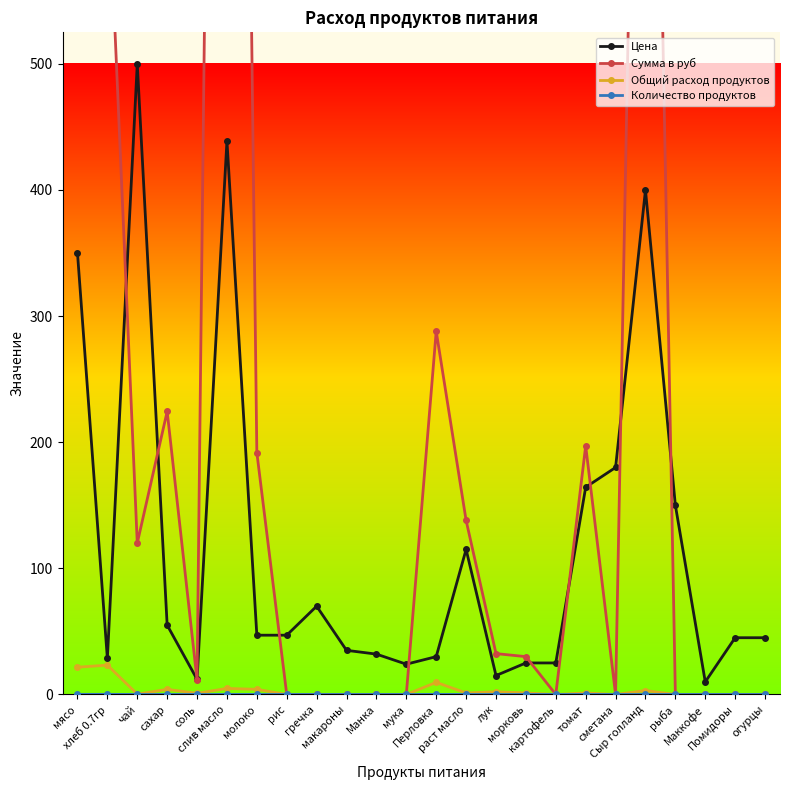

Where is the first local maximum for Общий расход продуктов?

хлеб 0.7гр